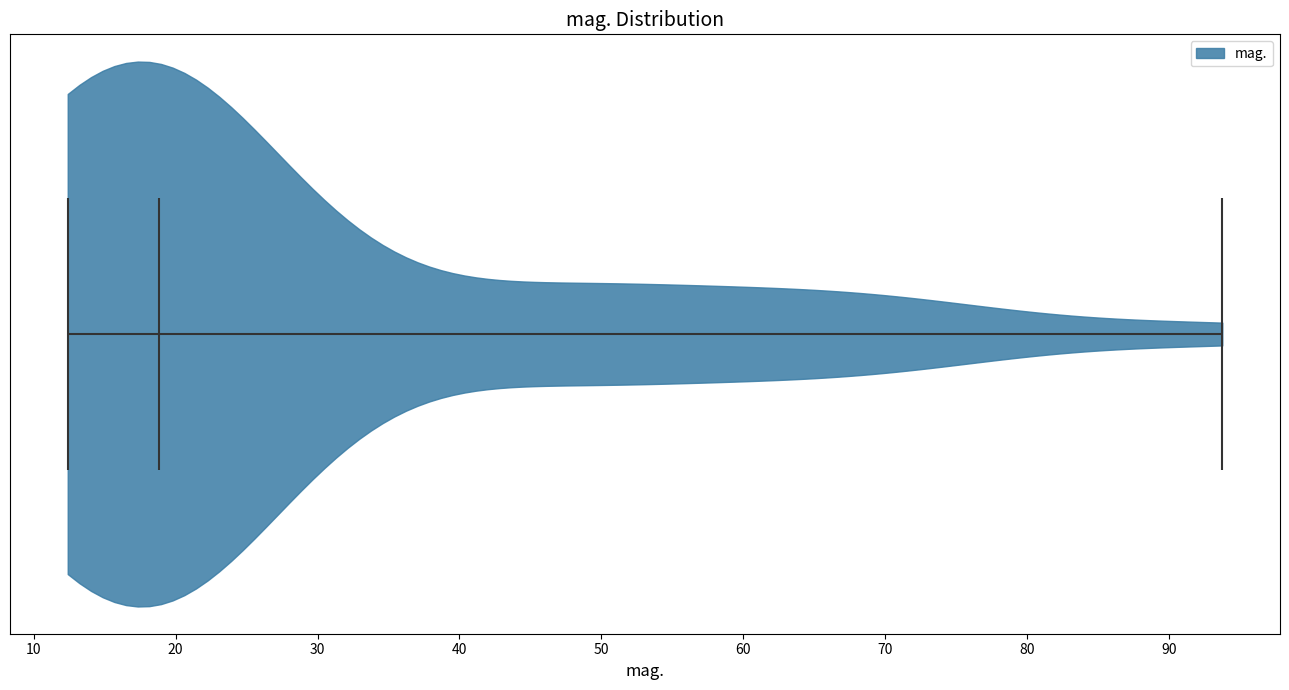

Read this violin plot against the x-axis: where its median line is, and the lowest and highest points the violin reaches. The values are not printed on the chart, so give them approximately, as read against the axis.

median line 19, lowest point 12, highest point 94